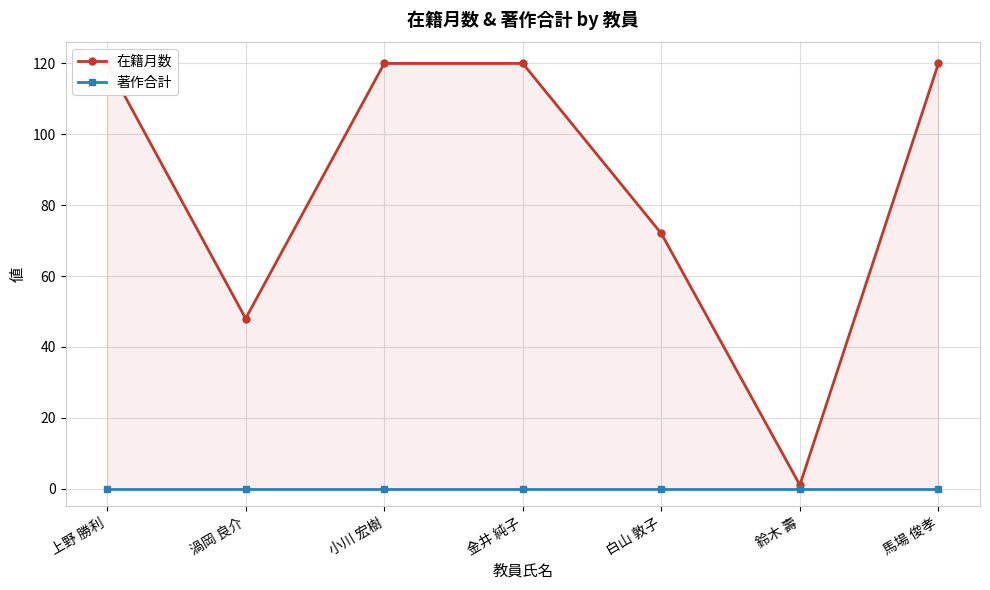

Is it true that 著作合計 equals 0 at 白山 敦子?

True